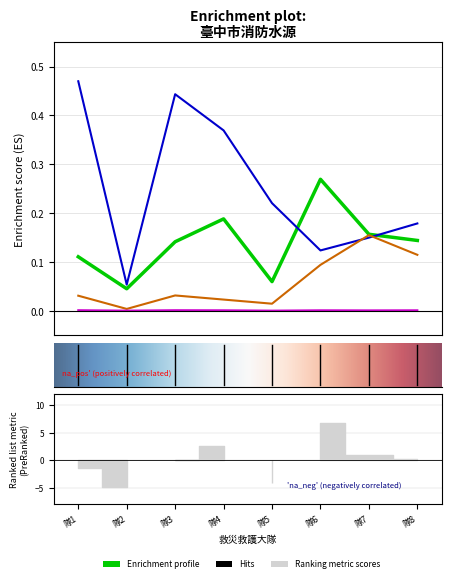

How many distinct data groups are displayed?

4